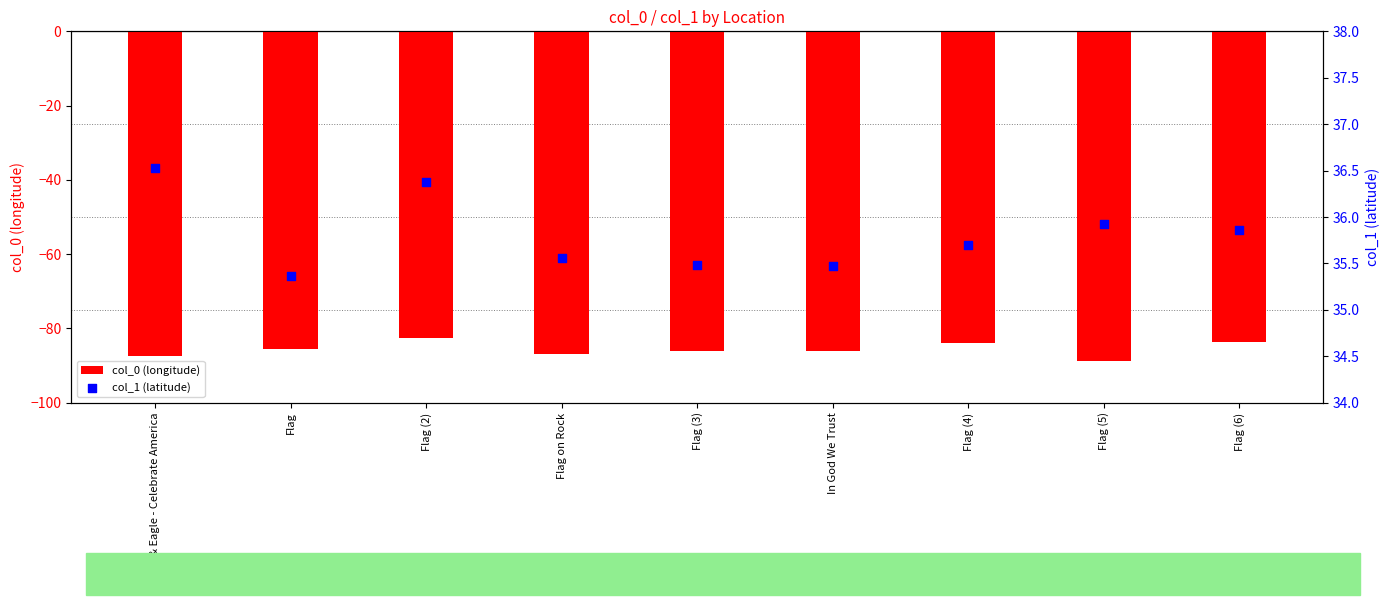

Which series has the largest total across all categories?

col_1 (latitude)